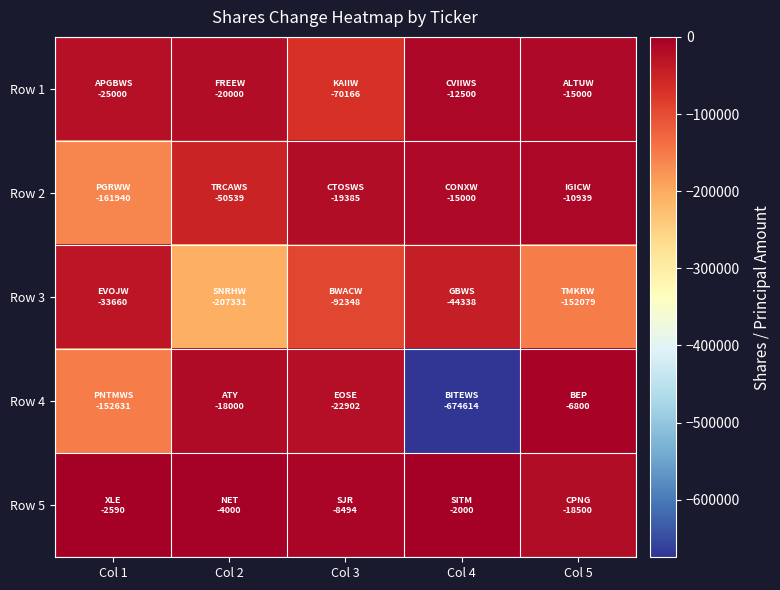

Which series has the largest total across all categories?

Row 5